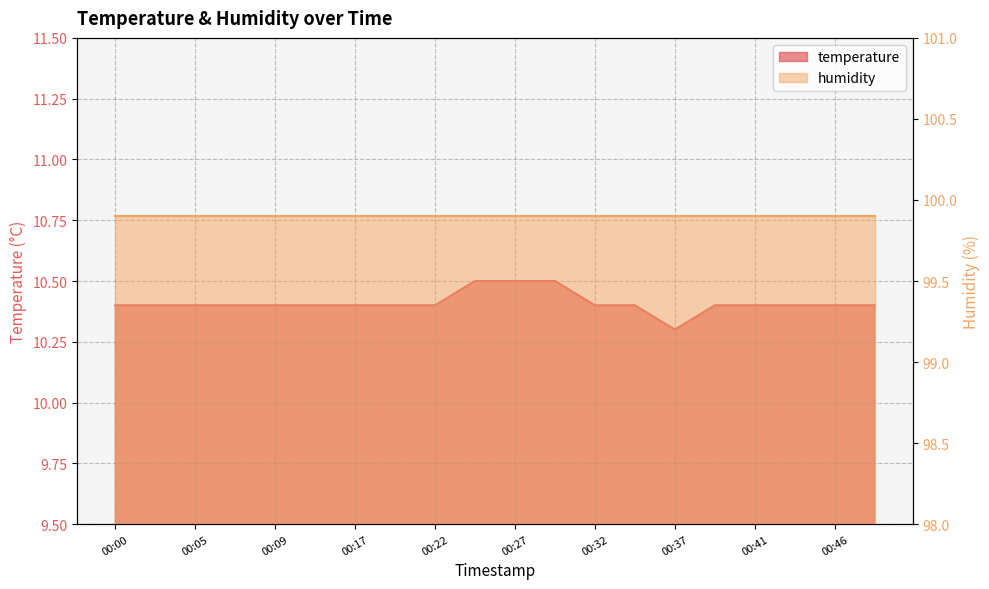

List the labels in order of value, smallest first.

00:37, 00:00, 00:02, 00:05, 00:07, 00:09, 00:14, 00:17, 00:19, 00:22, 00:32, 00:34, 00:39, 00:41, 00:44, 00:46, 00:49, 00:24, 00:27, 00:29